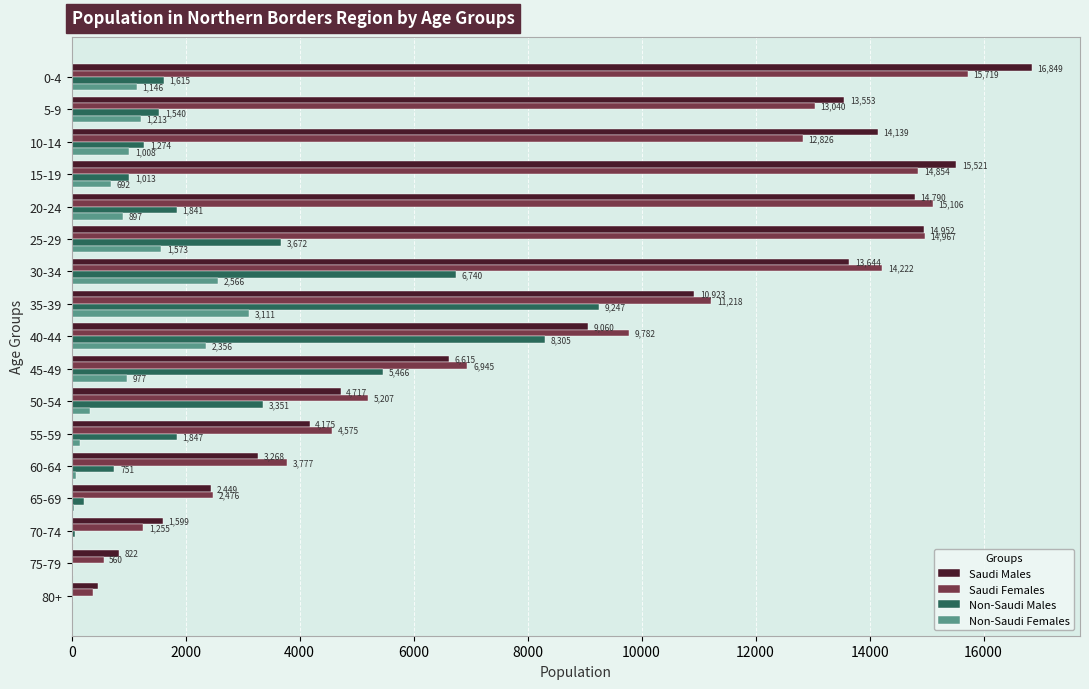

The value of Non-Saudi Males at 75-79 is 22. True or false?

True